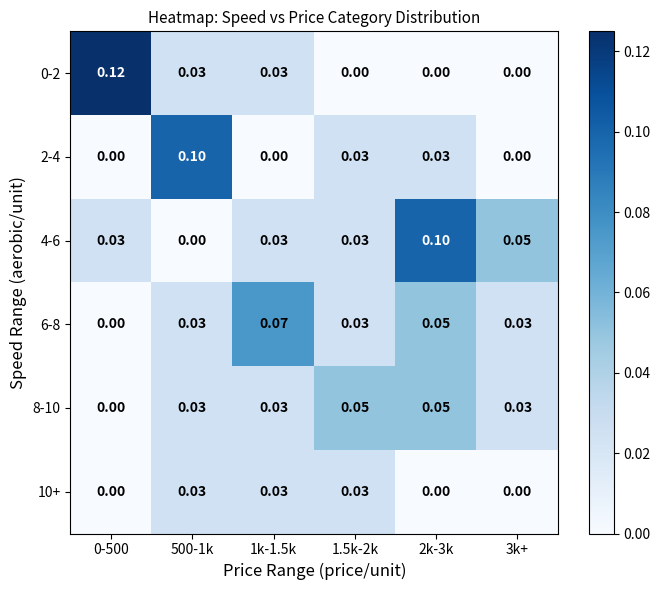

How many data points in 4-6 are above 0?

5